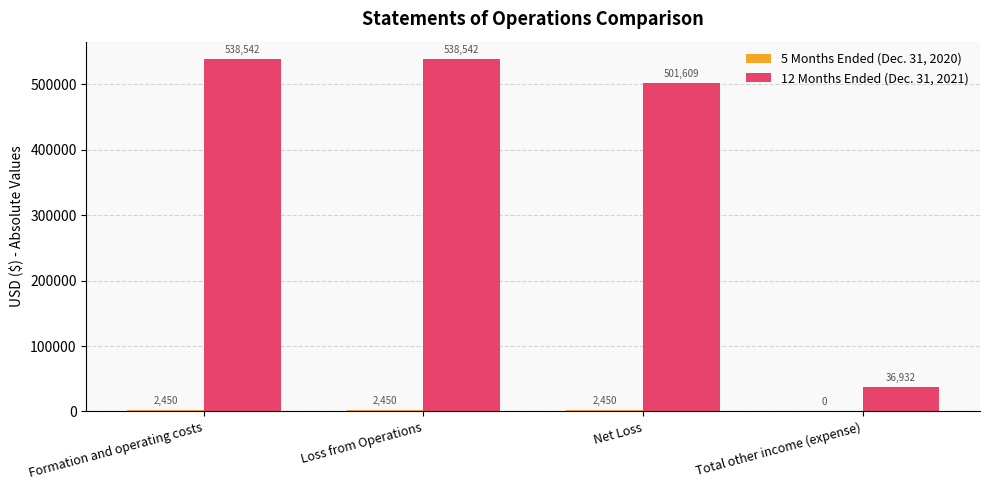

Are the bars horizontal?

No